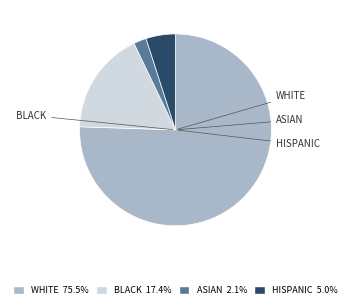

Which category accounts for the majority?

WHITE